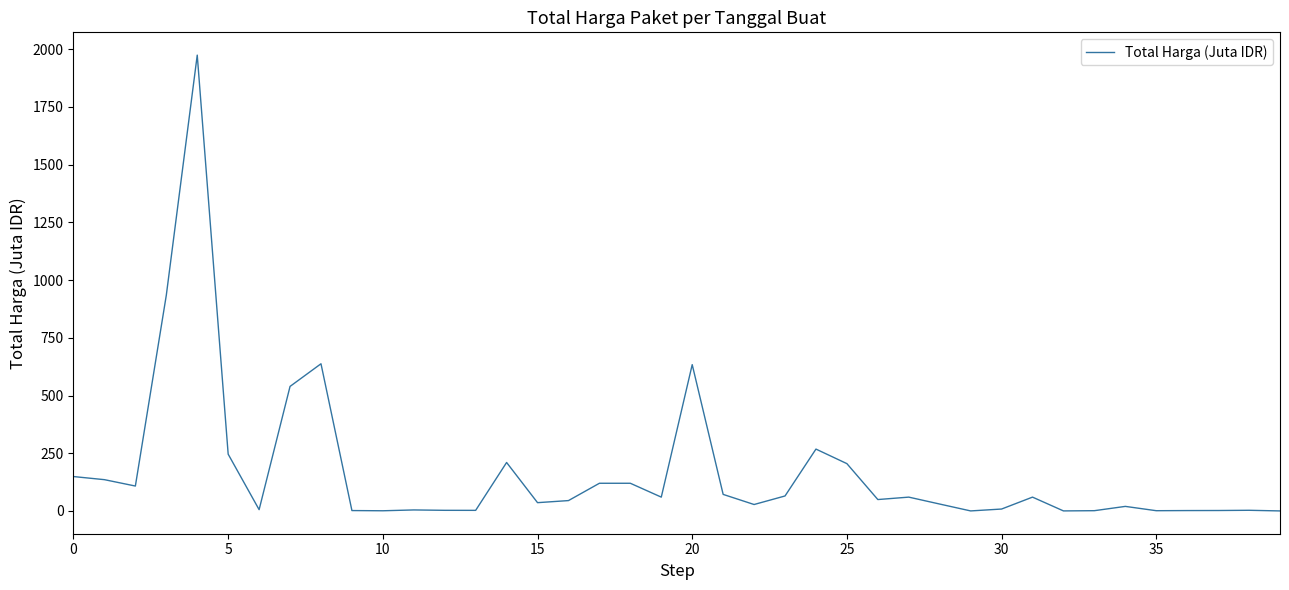

What is the difference between the maximum and minimum values?

1973.8